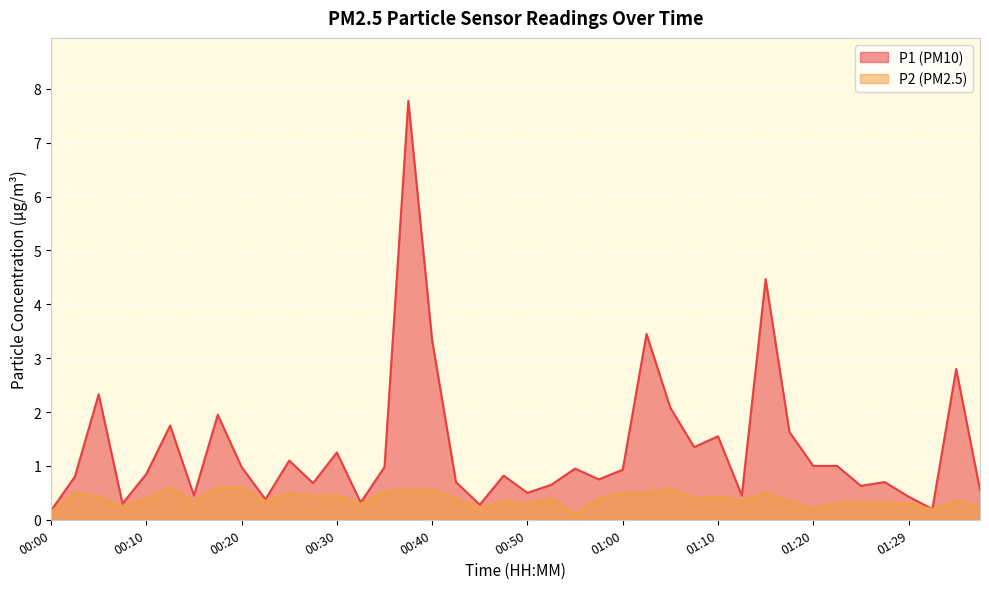

How many interior local peaks does the P1 series have?

13